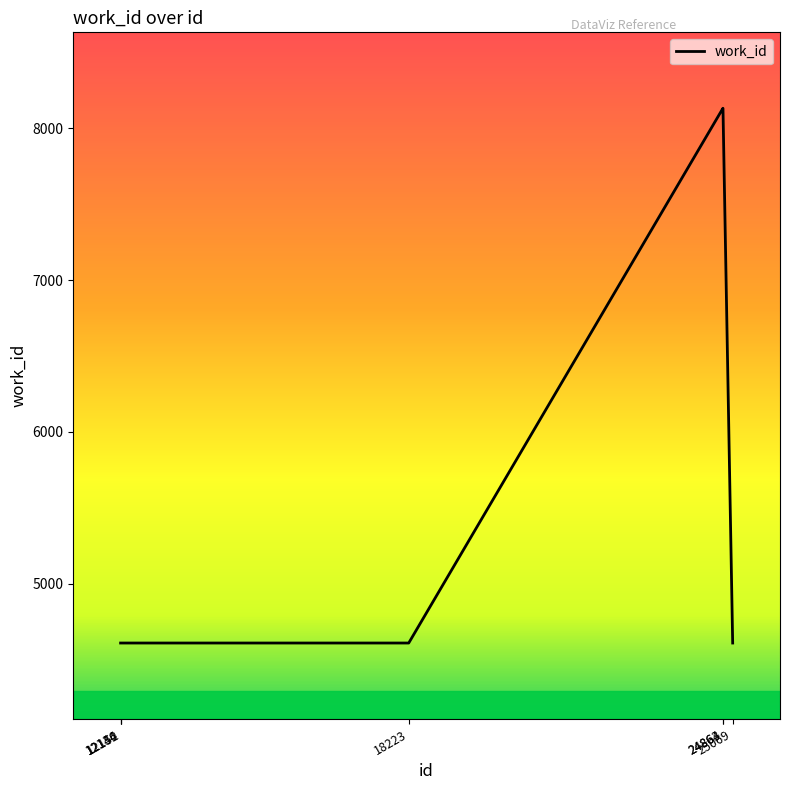

What is the sum of all values?

39312